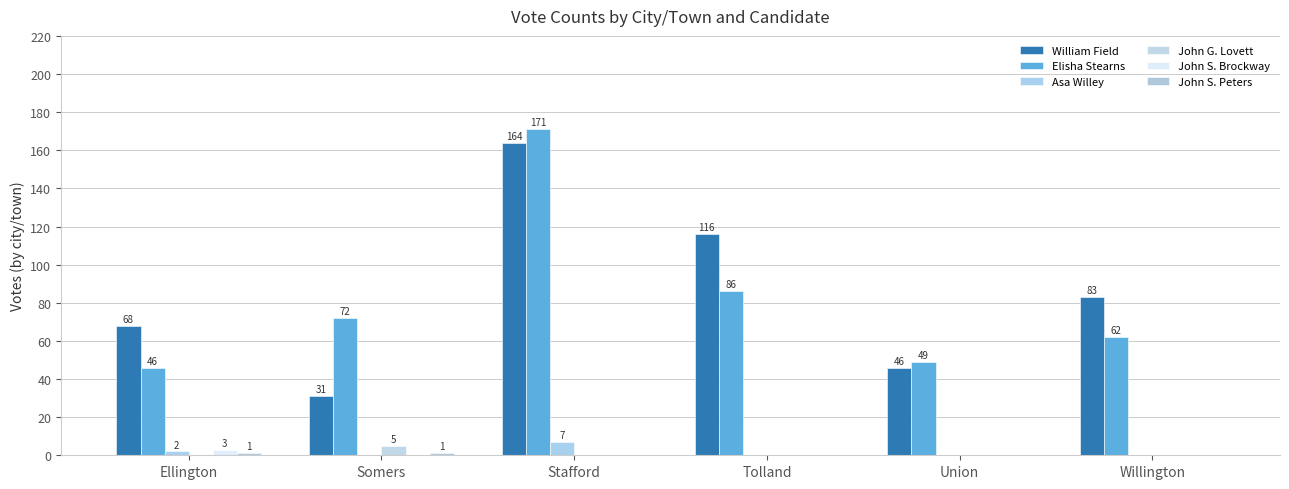

Reading left to right, list all the values displayed in this chart.

William Field: Ellington=68	Somers=31	Stafford=164	Tolland=116	Union=46	Willington=83
Elisha Stearns: Ellington=46	Somers=72	Stafford=171	Tolland=86	Union=49	Willington=62
Asa Willey: Ellington=2	Somers=0	Stafford=7	Tolland=0	Union=0	Willington=0
John G. Lovett: Ellington=0	Somers=5	Stafford=0	Tolland=0	Union=0	Willington=0
John S. Brockway: Ellington=3	Somers=0	Stafford=0	Tolland=0	Union=0	Willington=0
John S. Peters: Ellington=1	Somers=1	Stafford=0	Tolland=0	Union=0	Willington=0